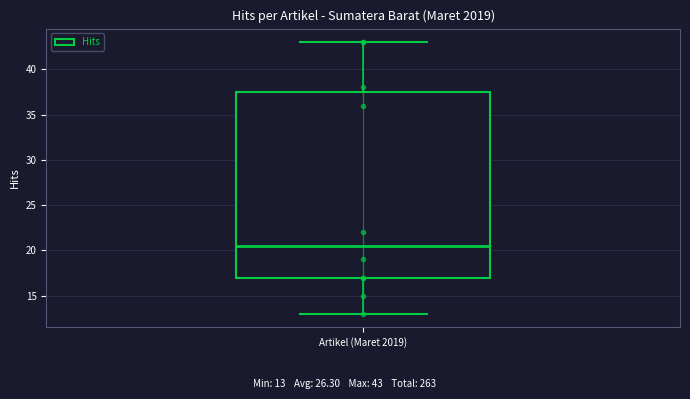

Read this box plot against the y-axis: the position of the median line, the range covered by the box, and the ends of both whiskers. The values are not printed on the chart, so give them approximately, as read against the axis.

median 20.5, box 17.0 to 37.5, whiskers 13.0 to 43.0